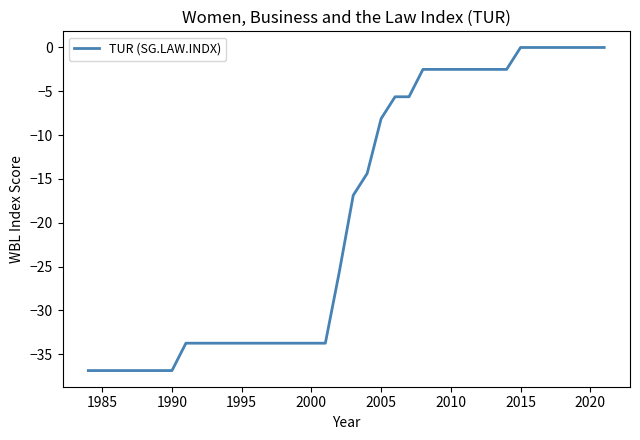

What is the sum of all values?

-723.1